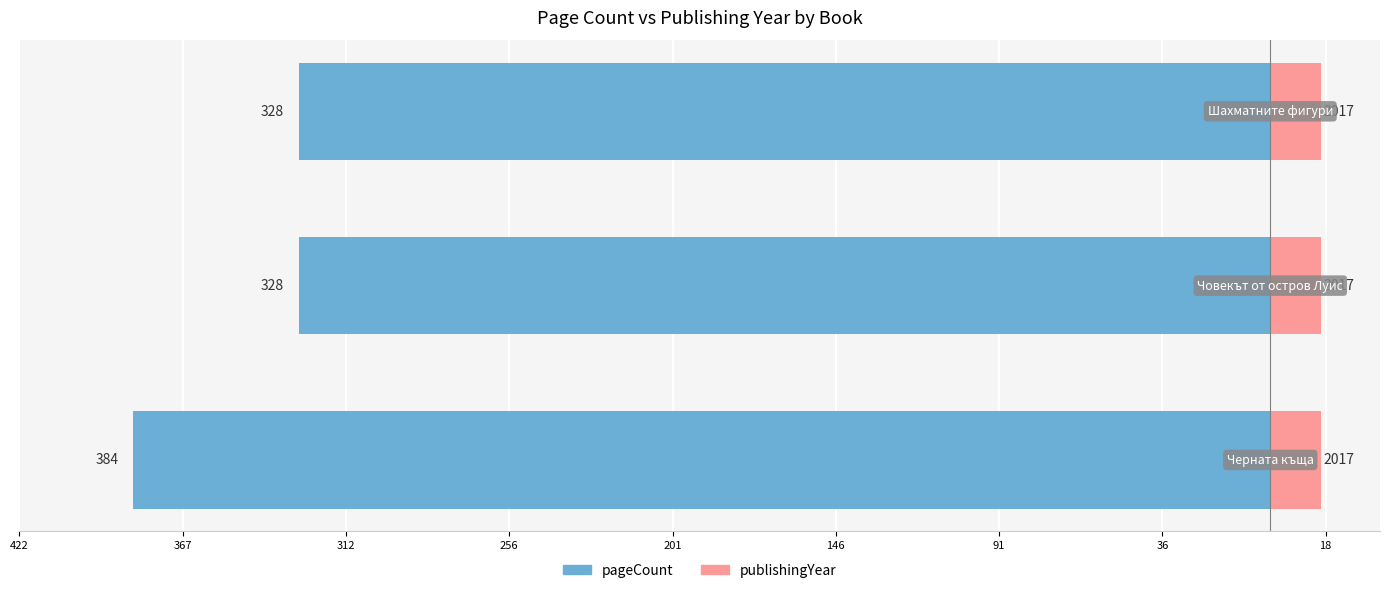

Count the number of data series in this chart.

2